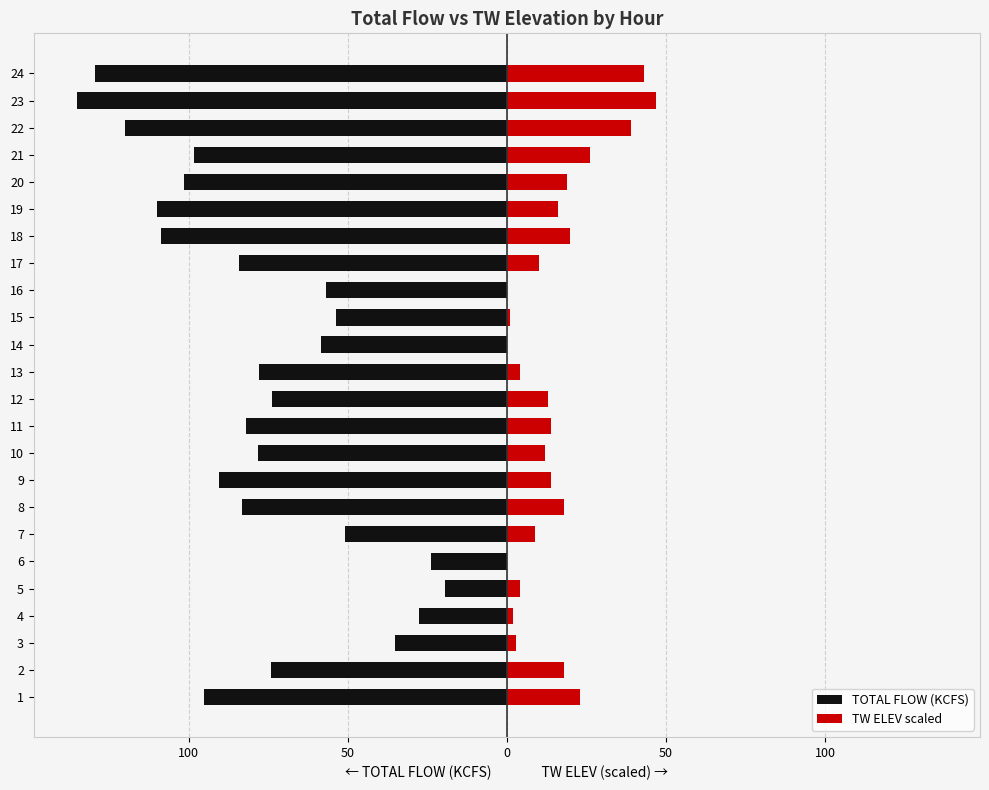

The TOTAL FLOW (KCFS) series shows -208.7 at 24. True or false?

False